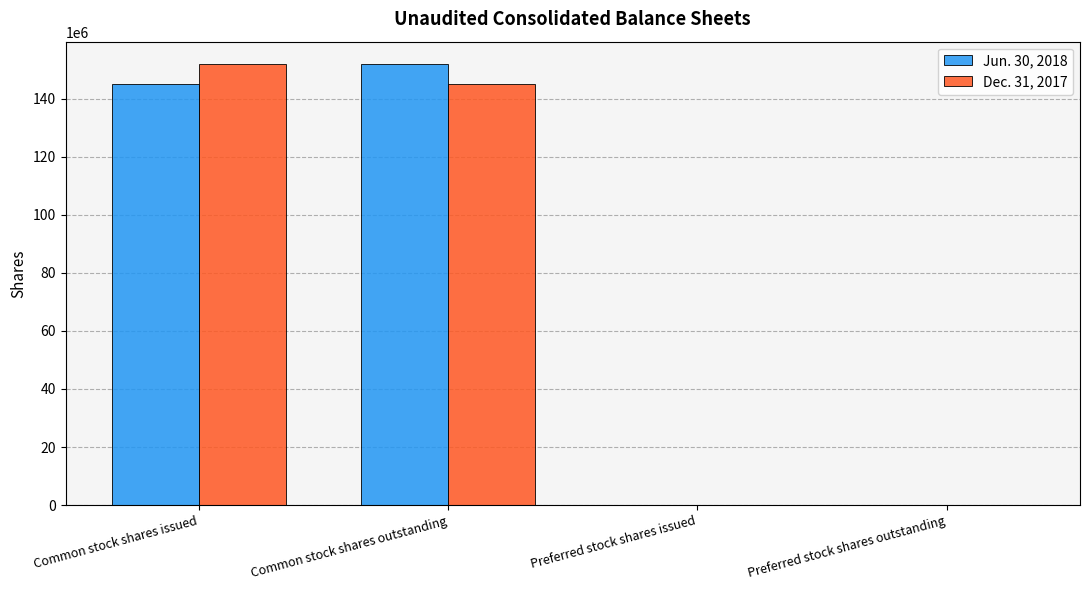

What is the greatest value displayed?

152107905